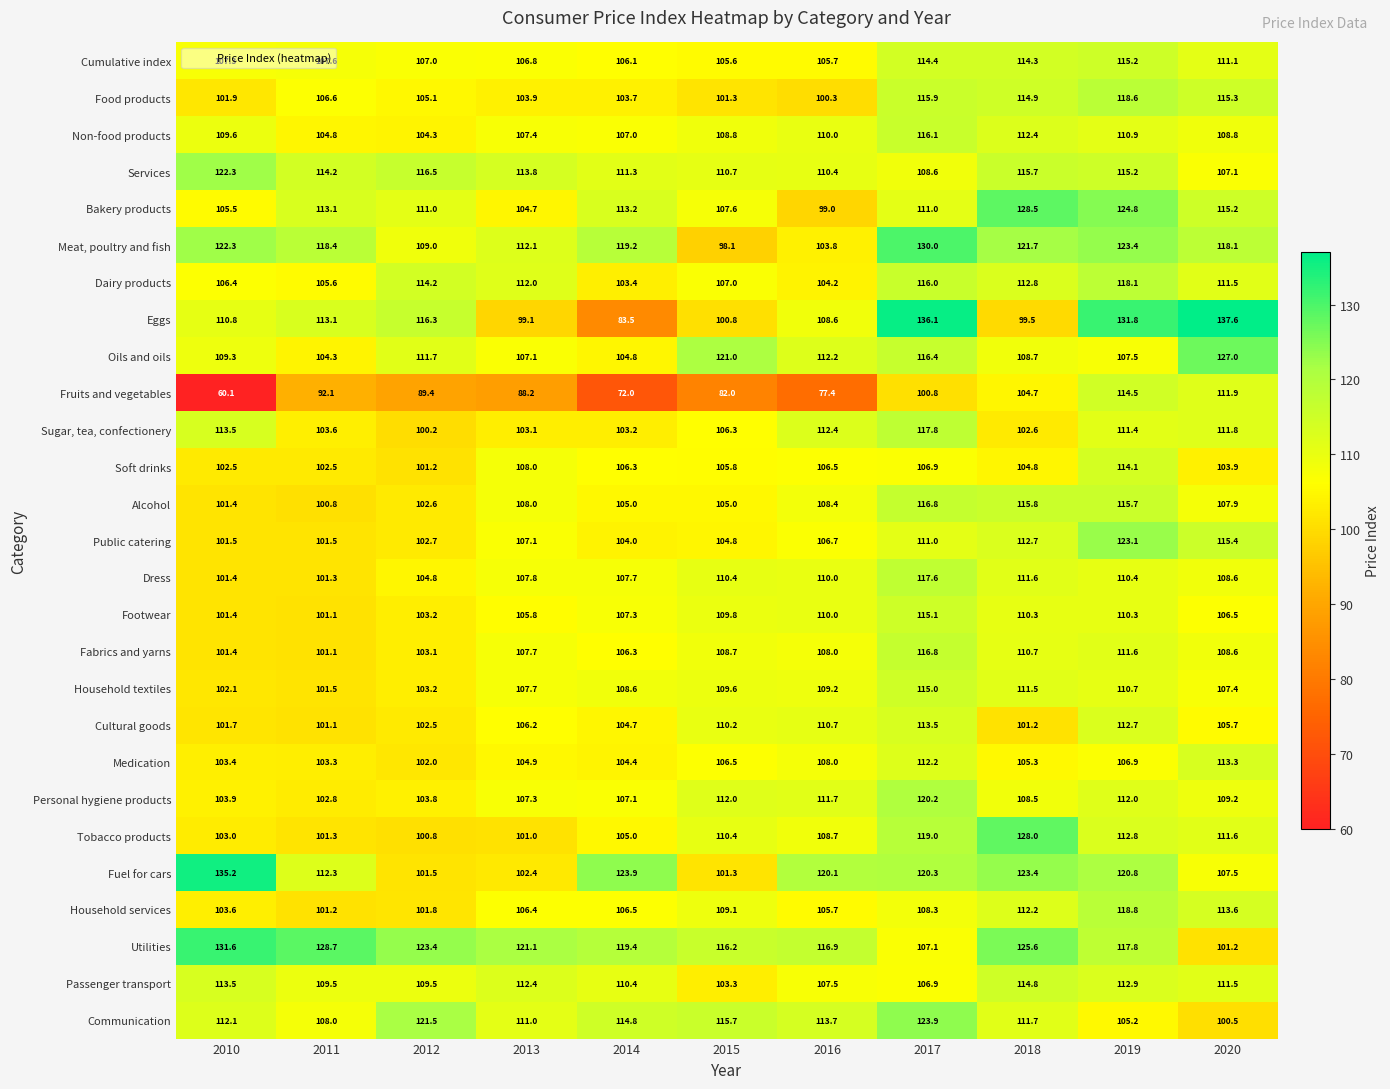

At how many categories does at least one series exceed 81?

11